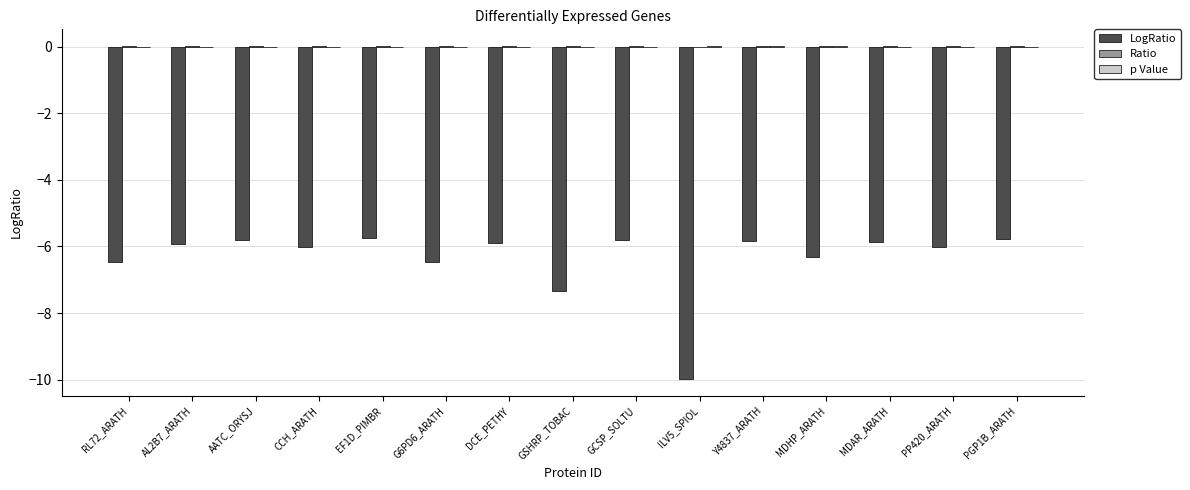

Reading right to left, list all the values displayed in this chart.

LogRatio: -5.8	-6.0	-5.9	-6.3	-5.8	-10.0	-5.8	-7.3	-5.9	-6.5	-5.7	-6.0	-5.8	-5.9	-6.5
Ratio: 0.0	0.0	0.0	0.0	0.0	0.0	0.0	0.0	0.0	0.0	0.0	0.0	0.0	0.0	0.0
p Value: 0.0	0.0	0.0	0.0	0.0	0.0	0.0	0.0	0.0	0.0	0.0	0.0	0.0	0.0	0.0